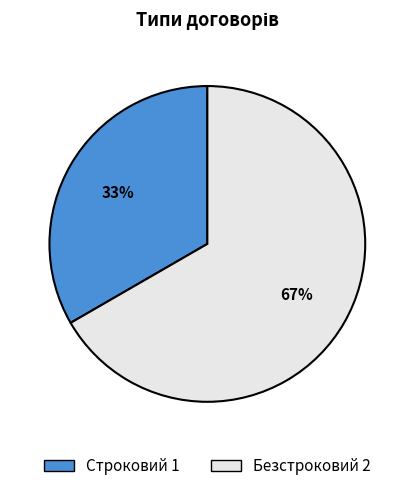

To the nearest percent, what is the combined percentage of Строковий and Безстроковий?

100%